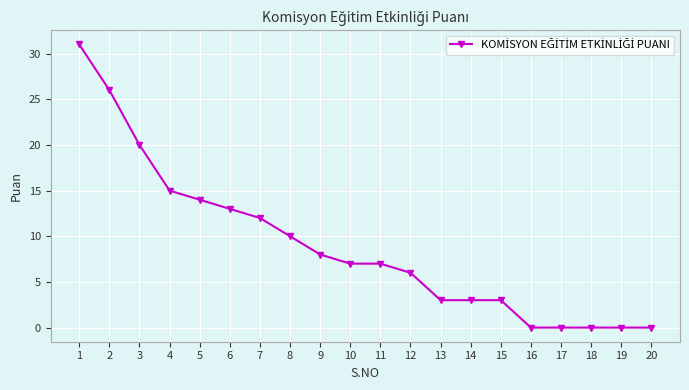

Reading right to left, list all the values displayed in this chart.

20=0	19=0	18=0	17=0	16=0	15=3	14=3	13=3	12=6	11=7	10=7	9=8	8=10	7=12	6=13	5=14	4=15	3=20	2=26	1=31